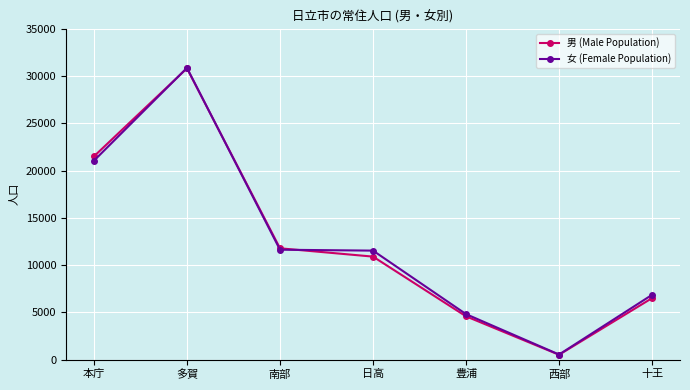

Rank the categories by 男 (Male Population) value from lowest to highest.

西部, 豊浦, 十王, 日高, 南部, 本庁, 多賀